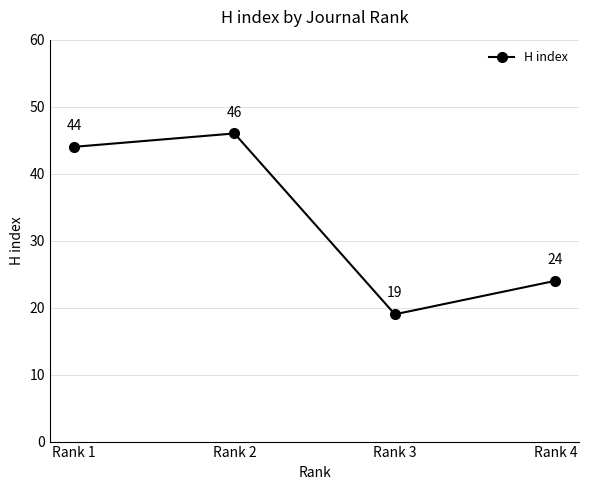

What is the change in value from Rank 1 to Rank 2?

+2